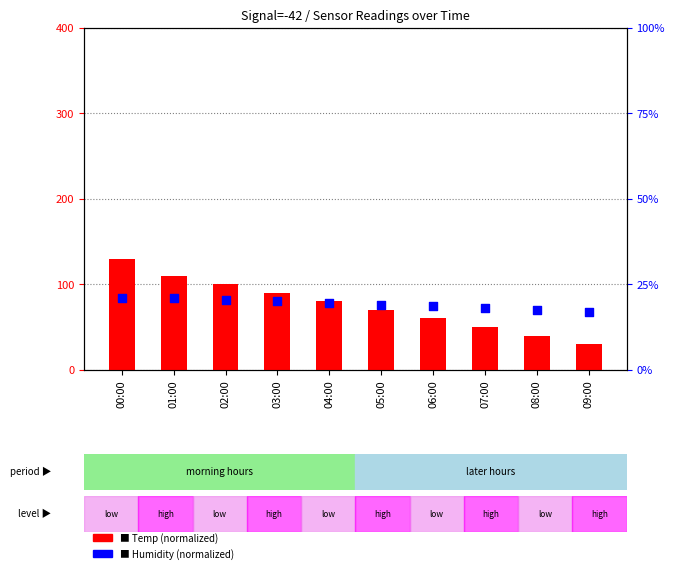

Which series contains the highest Y value?

Temp (normalized)